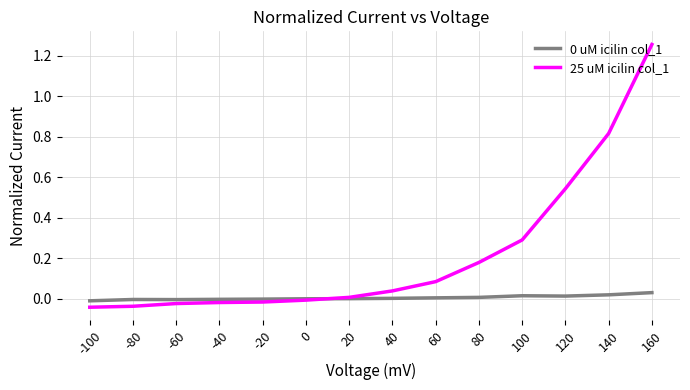

What is the difference between the 25 uM icilin col_1 values at 100 and -40?

0.3